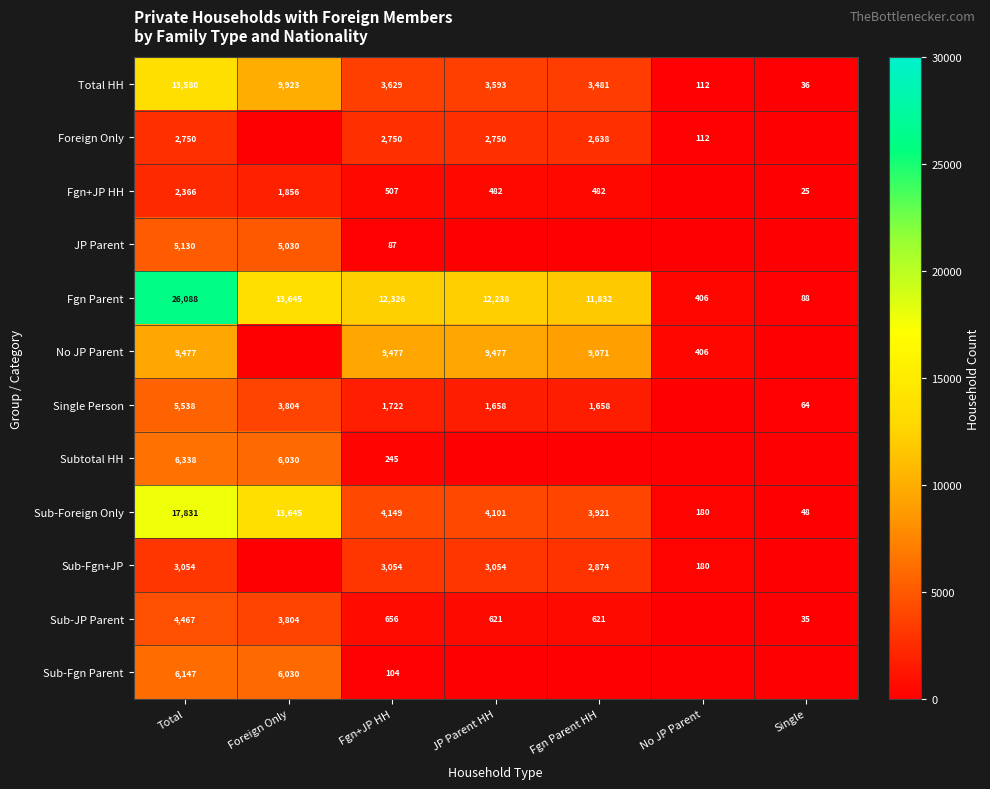

What is the difference between the Sub-Foreign Only values at Foreign Only and No JP Parent?

13465